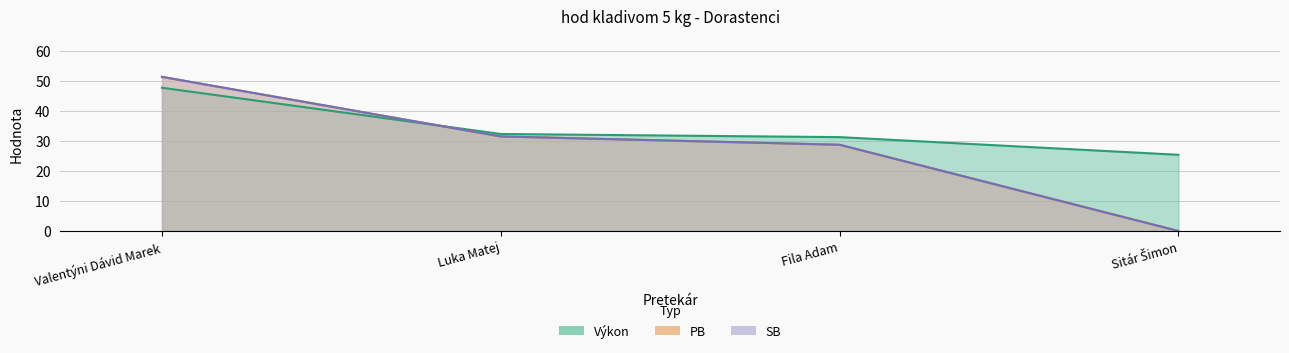

What is the label of the 4th point from the right?

Valentýni Dávid Marek